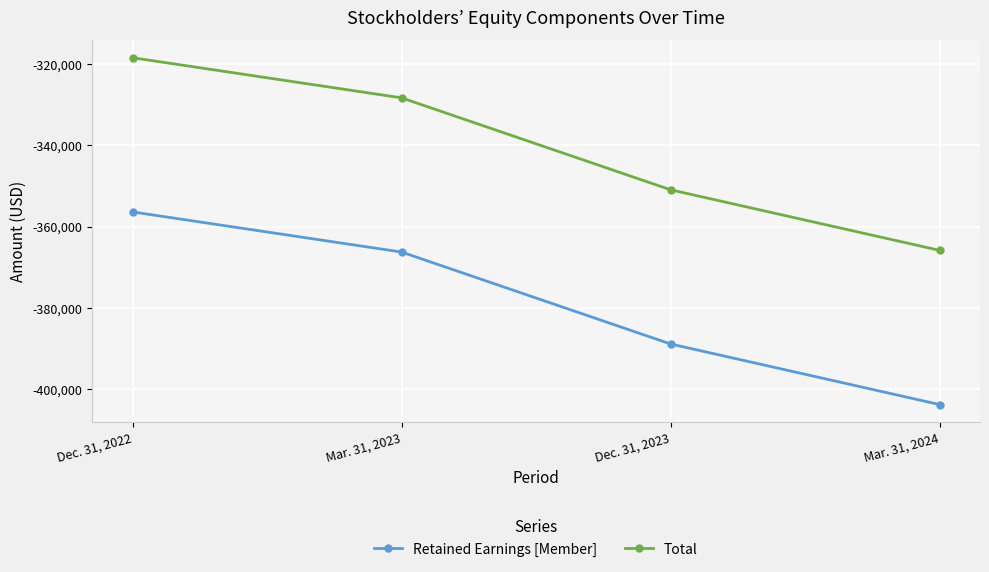

True or false: Retained Earnings [Member] and Total intersect in this chart.

False